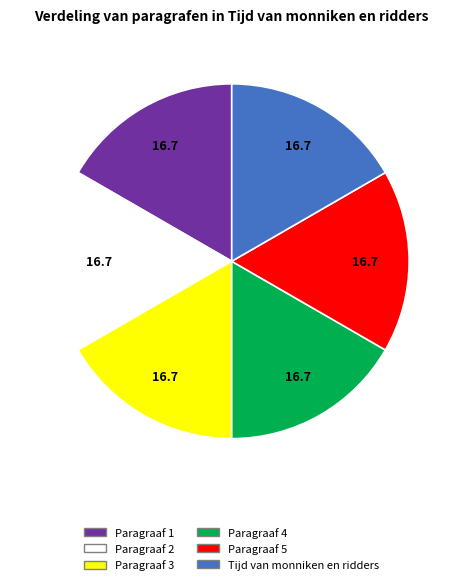

Do Paragraaf 4 and Paragraaf 3 together represent more than half of the pie?

No